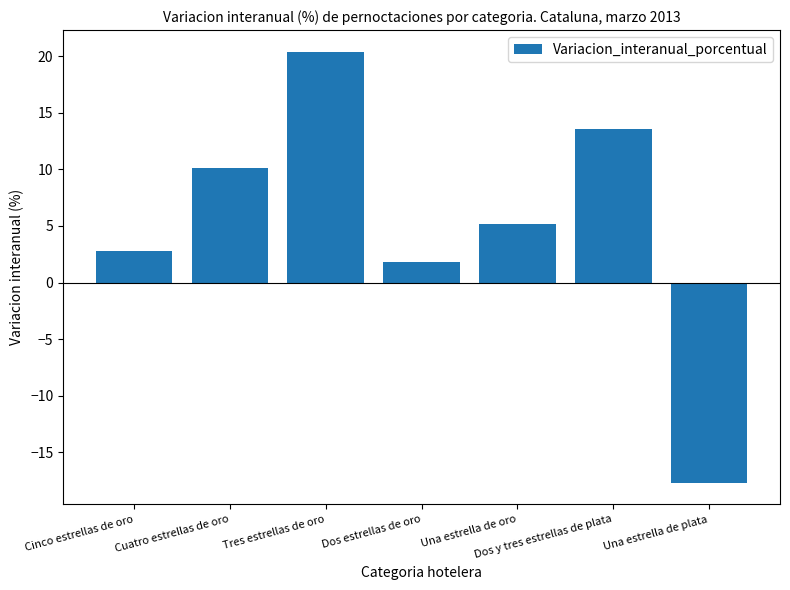

True or false: the data shows 4.5 at Cinco estrellas de oro.

False